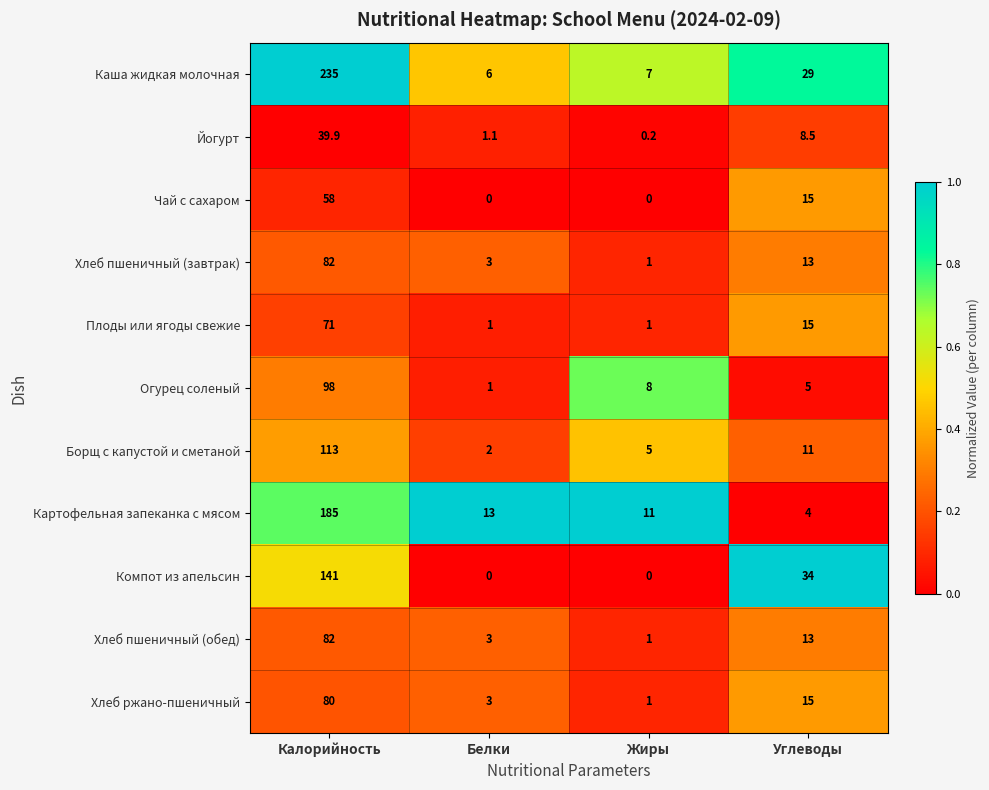

What is the difference between the maximum and minimum values in the Йогурт series?

39.7